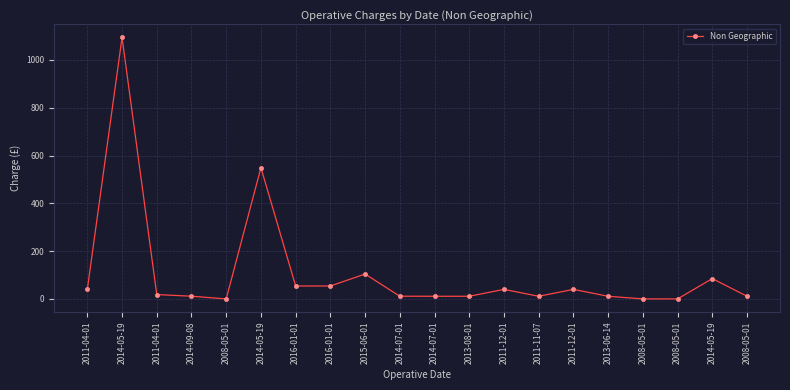

Reading left to right, list all the values displayed in this chart.

39.8	1094.0	18.1	11.2	0.0	549.0	54.0	54.0	104.0	11.2	11.0	11.0	39.8	11.0	39.8	11.0	0.0	0.0	85.0	11.0